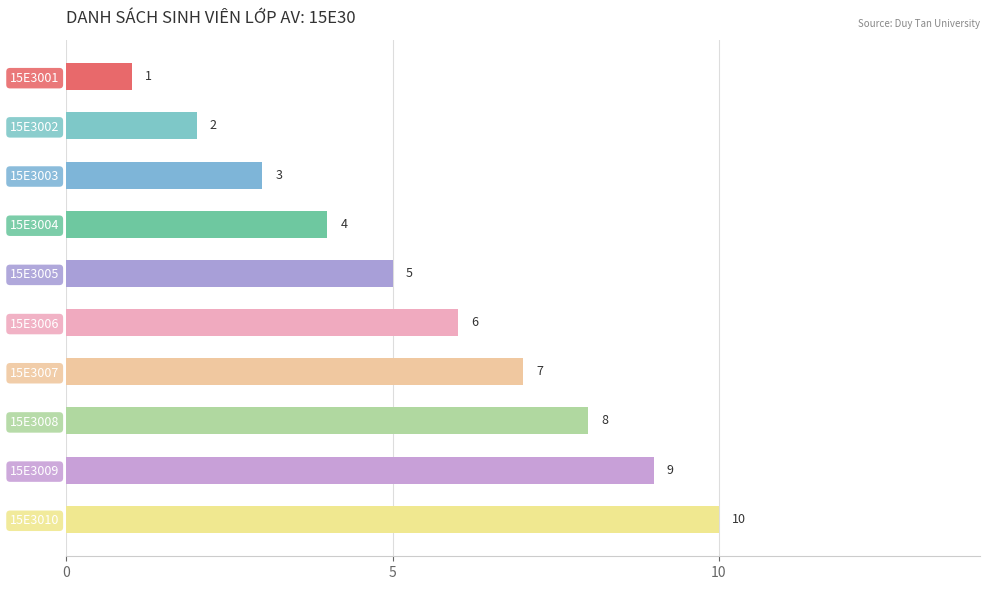

What is the difference between the maximum and minimum values?

9